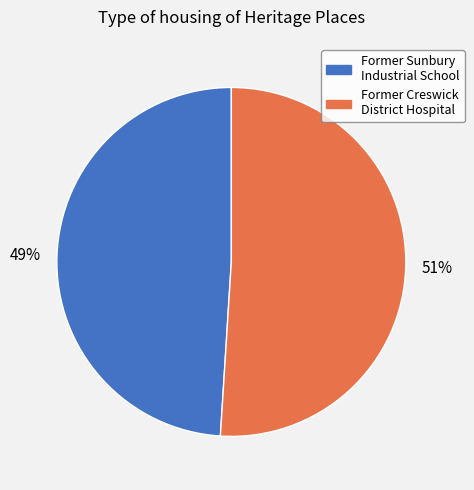

Which slice represents more than half of the pie?

Former Creswick District Hospital